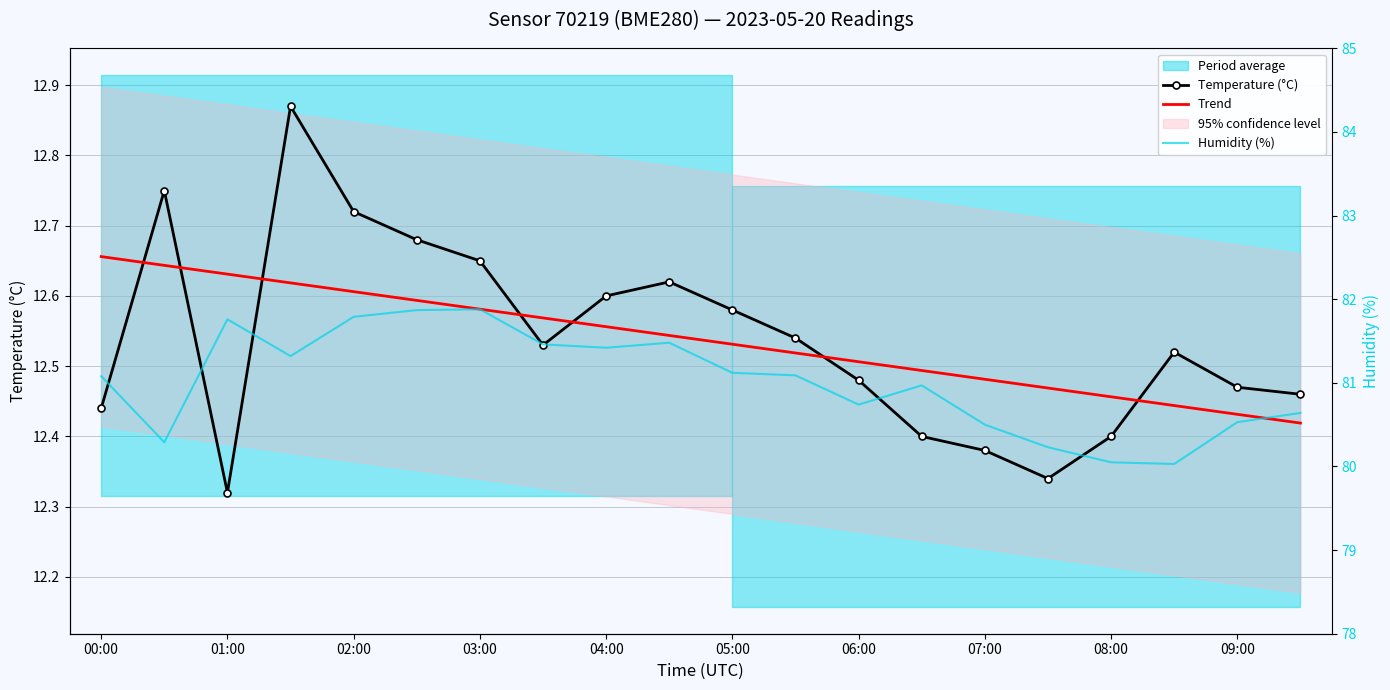

What is the value of the Trend point at the 2nd from the left?

12.6